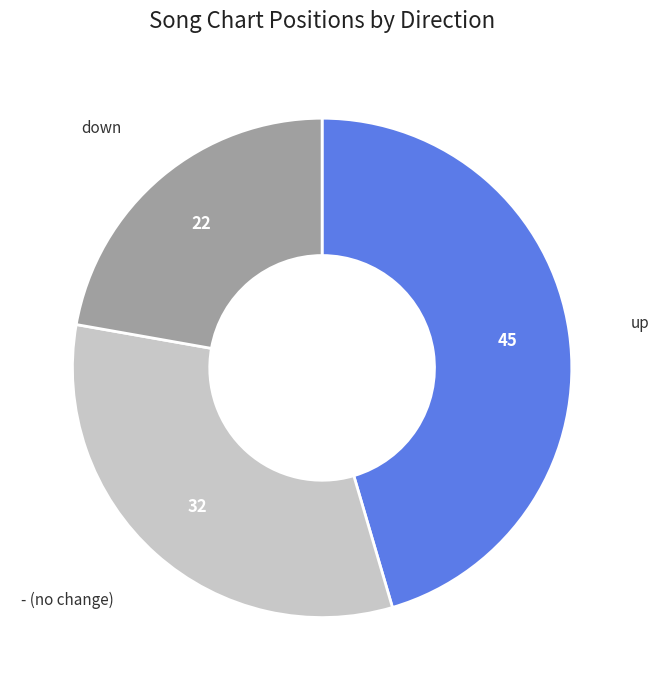

Does any single category account for the majority?

No